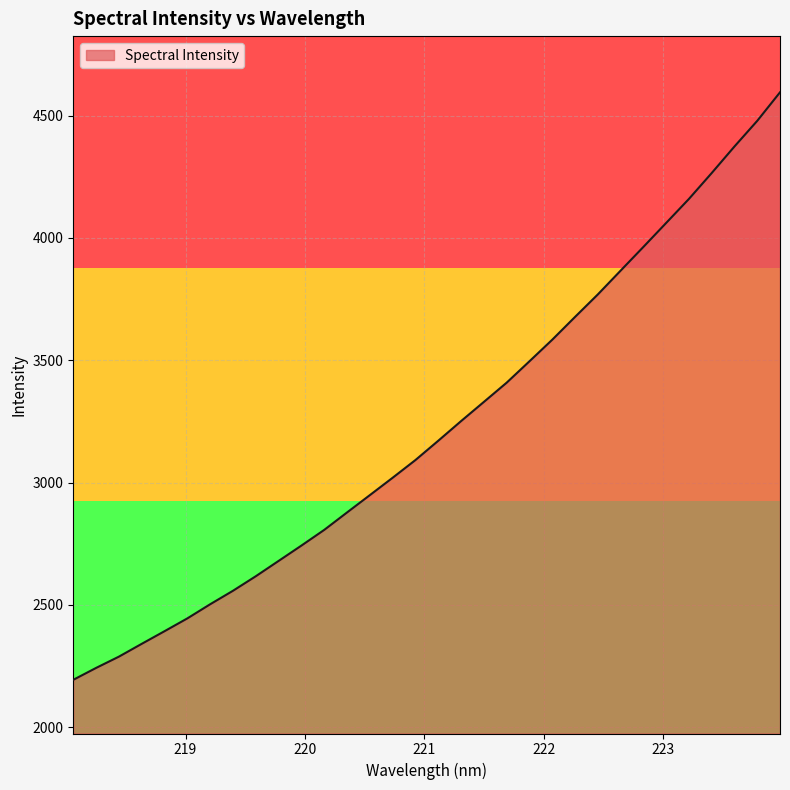

What is the difference between the maximum and minimum values?

2401.1